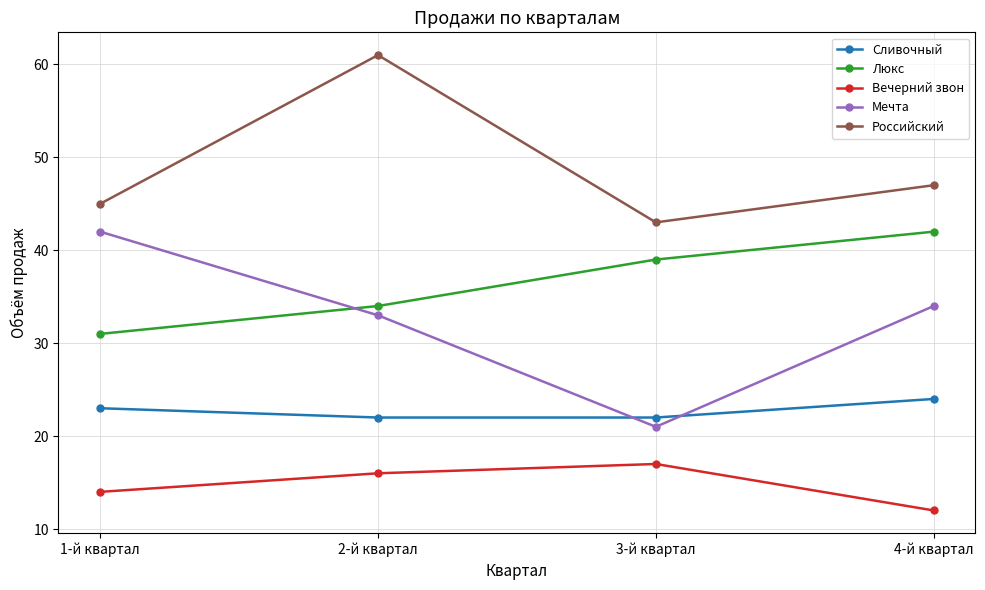

Does the chart display data point markers on the line(s)?

Yes